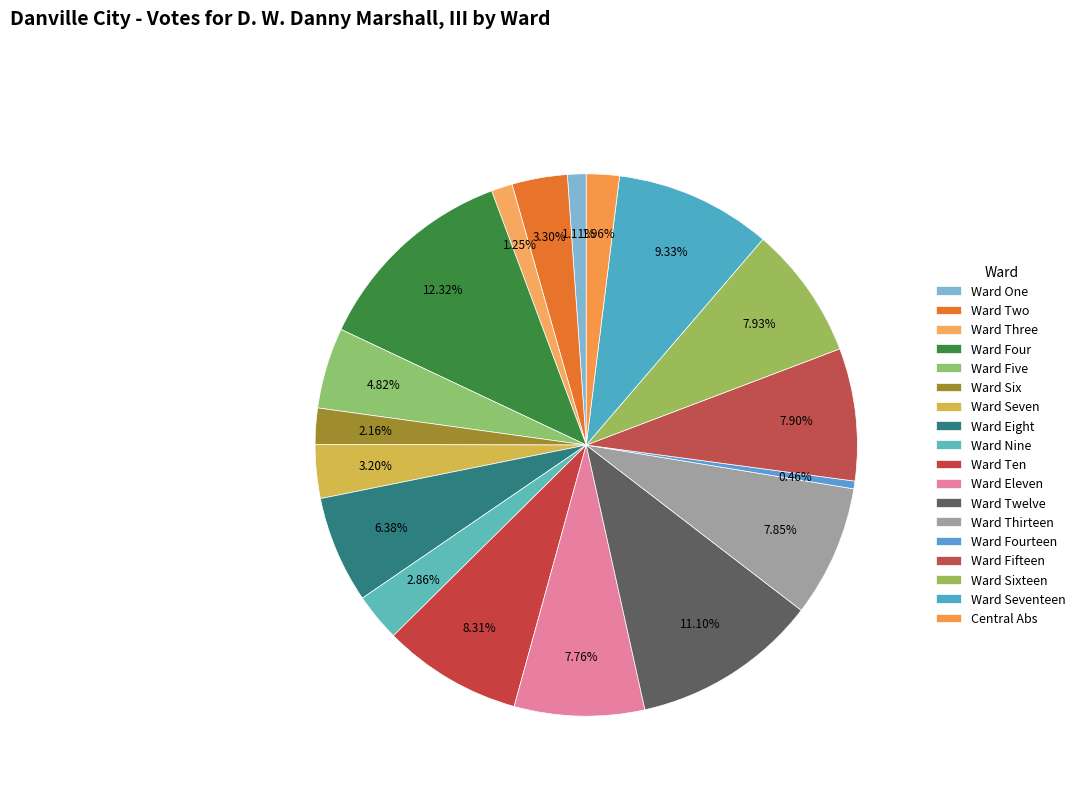

Count the number of slices in the pie.

18